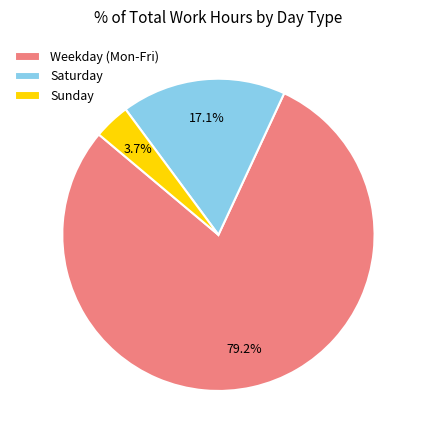

Which slice is the largest?

Weekday (Mon-Fri)